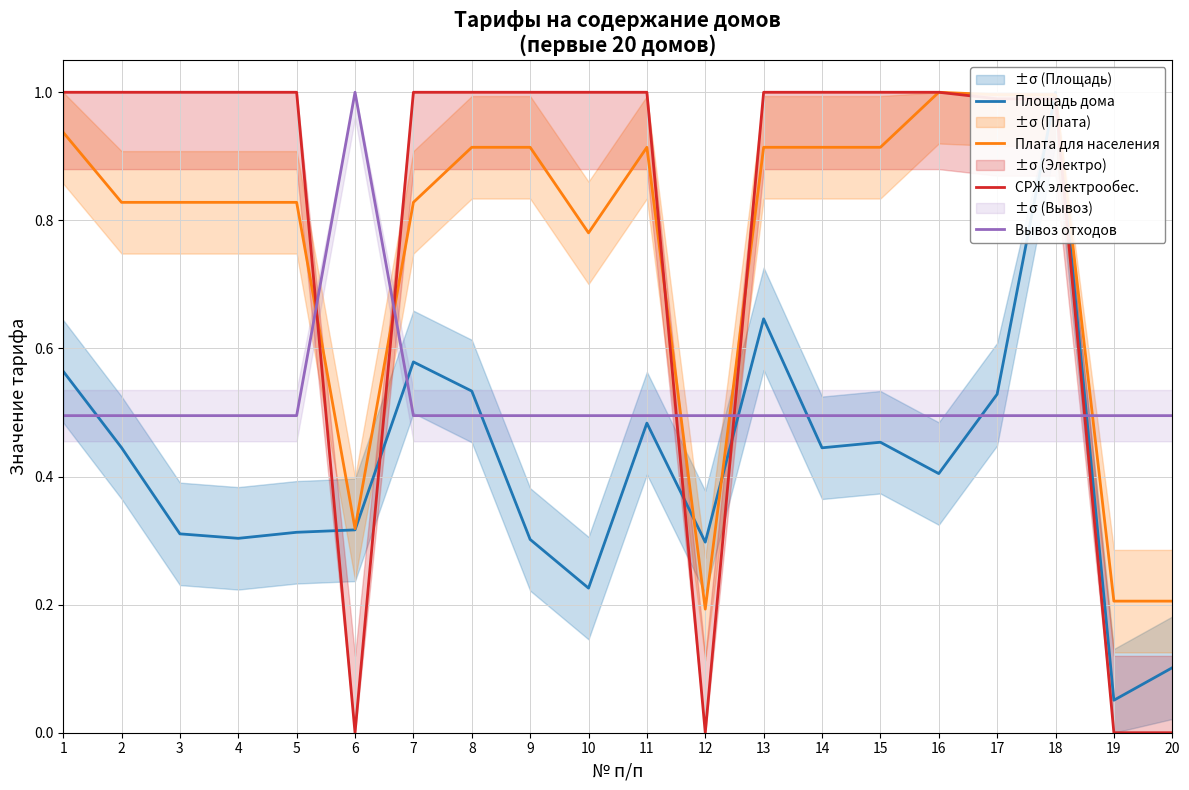

True or false: СРЖ электрообес. and Площадь дома cross at least once.

True